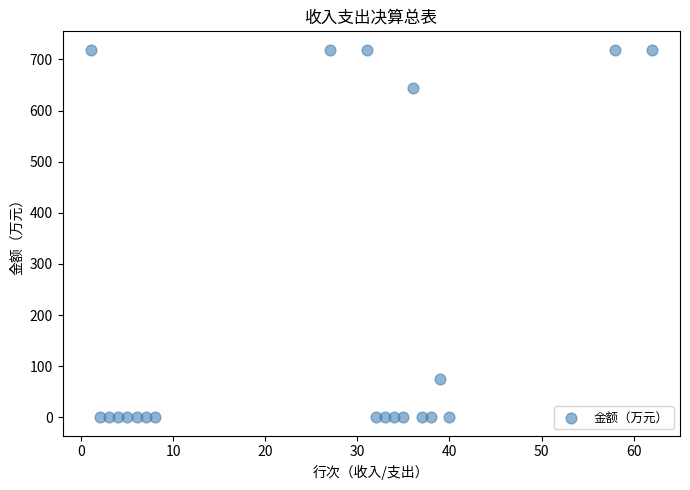

What is the range of X values (max minus min)?

61.0